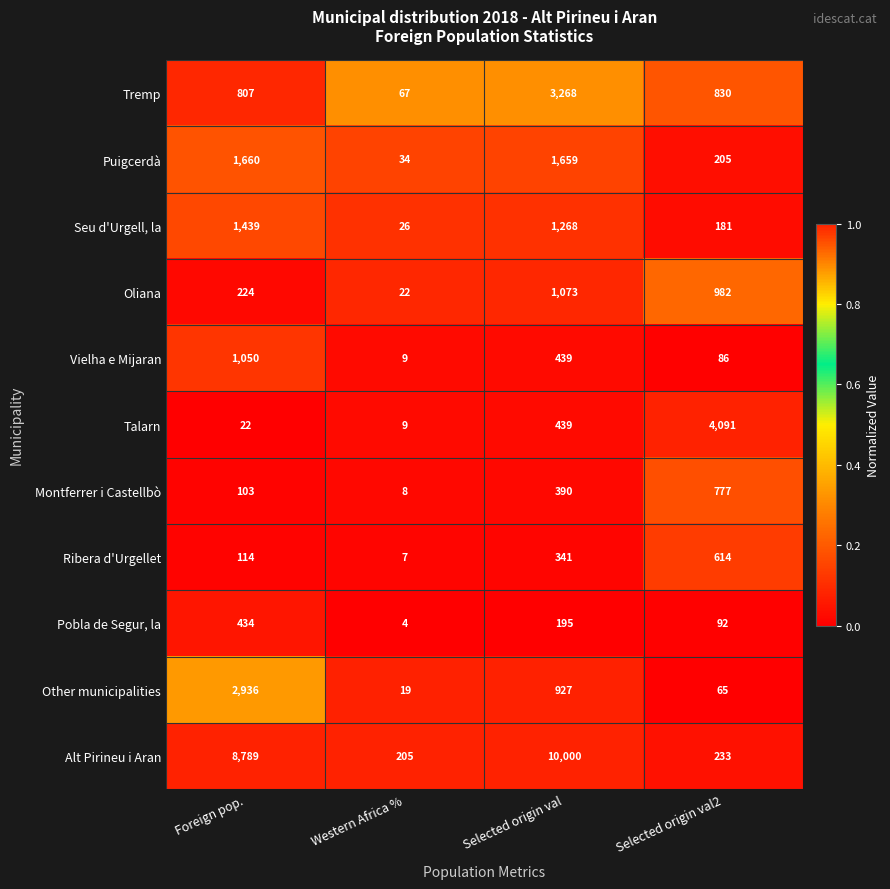

The value of Oliana at Western Africa % is 22. True or false?

True